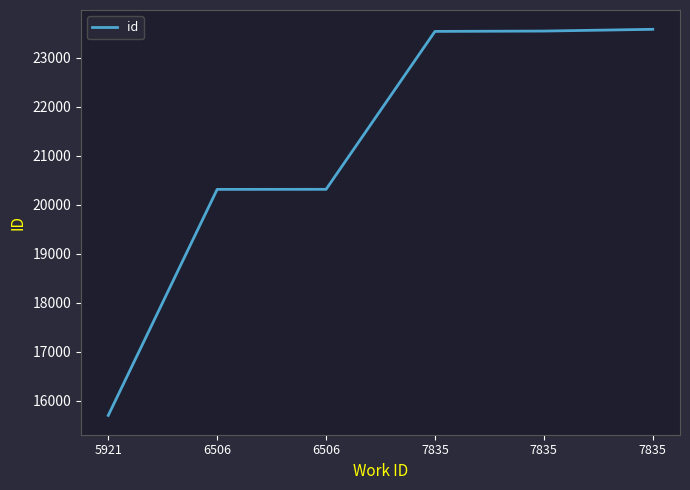

How many series are shown in this chart?

1